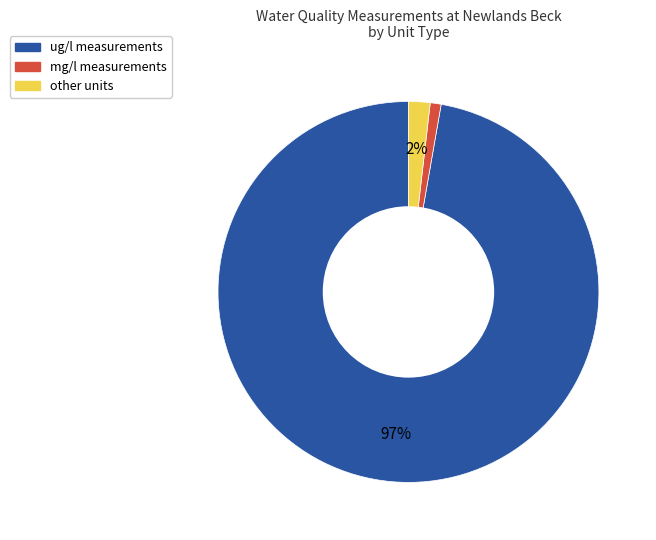

To the nearest percent, what is the difference between the largest and smallest slice percentages?

96%